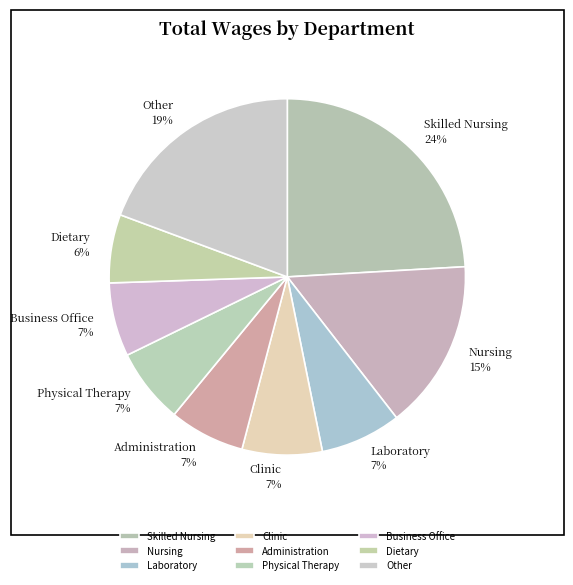

Which slice is the largest?

Skilled Nursing